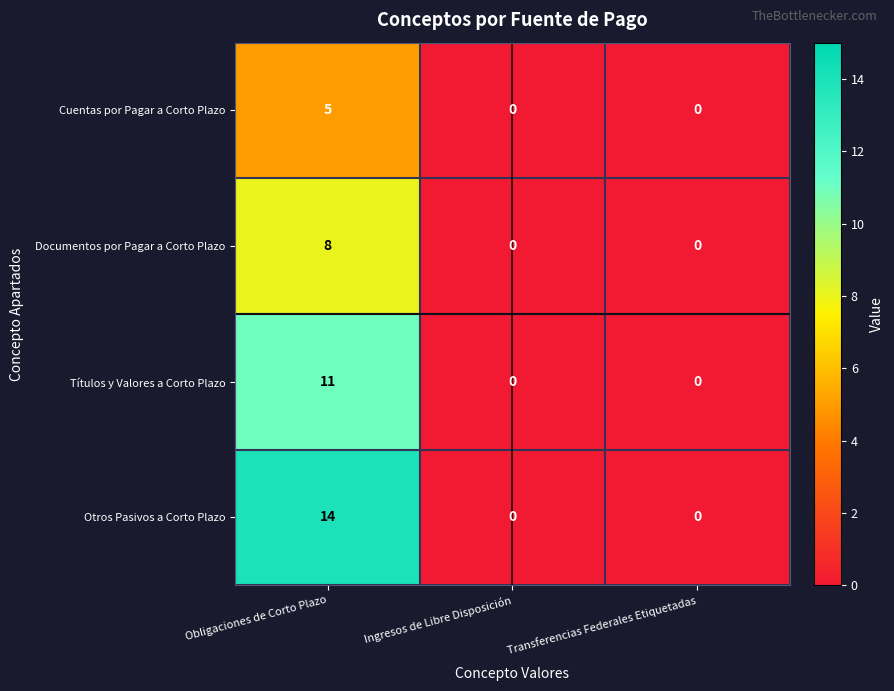

Which series has the widest spread of values?

Otros Pasivos a Corto Plazo